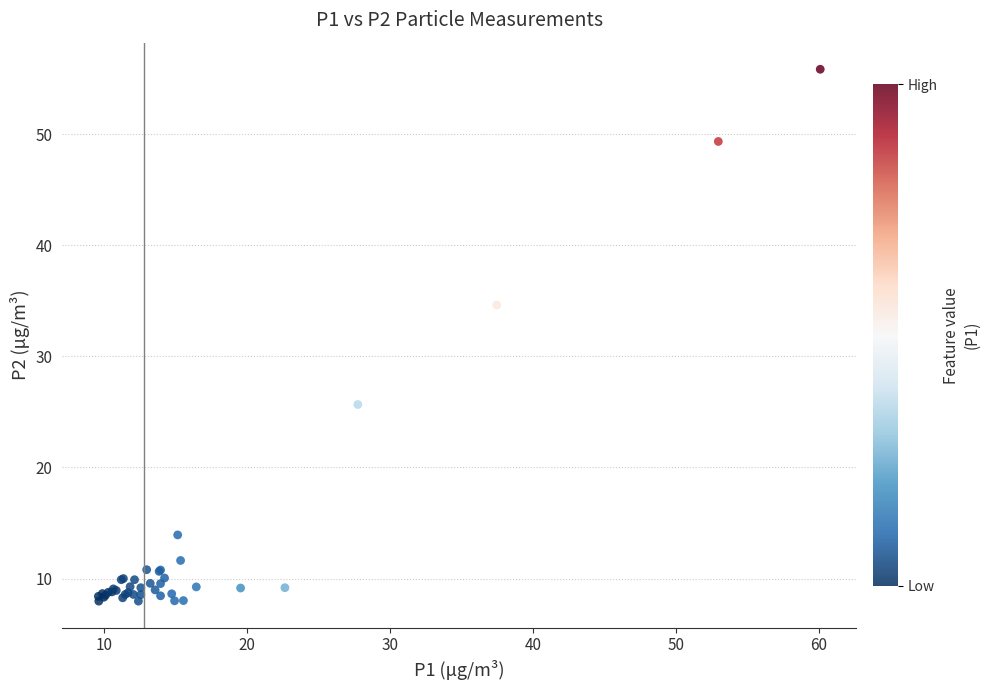

What Y value in the scatter plot is closest to 31?

34.6